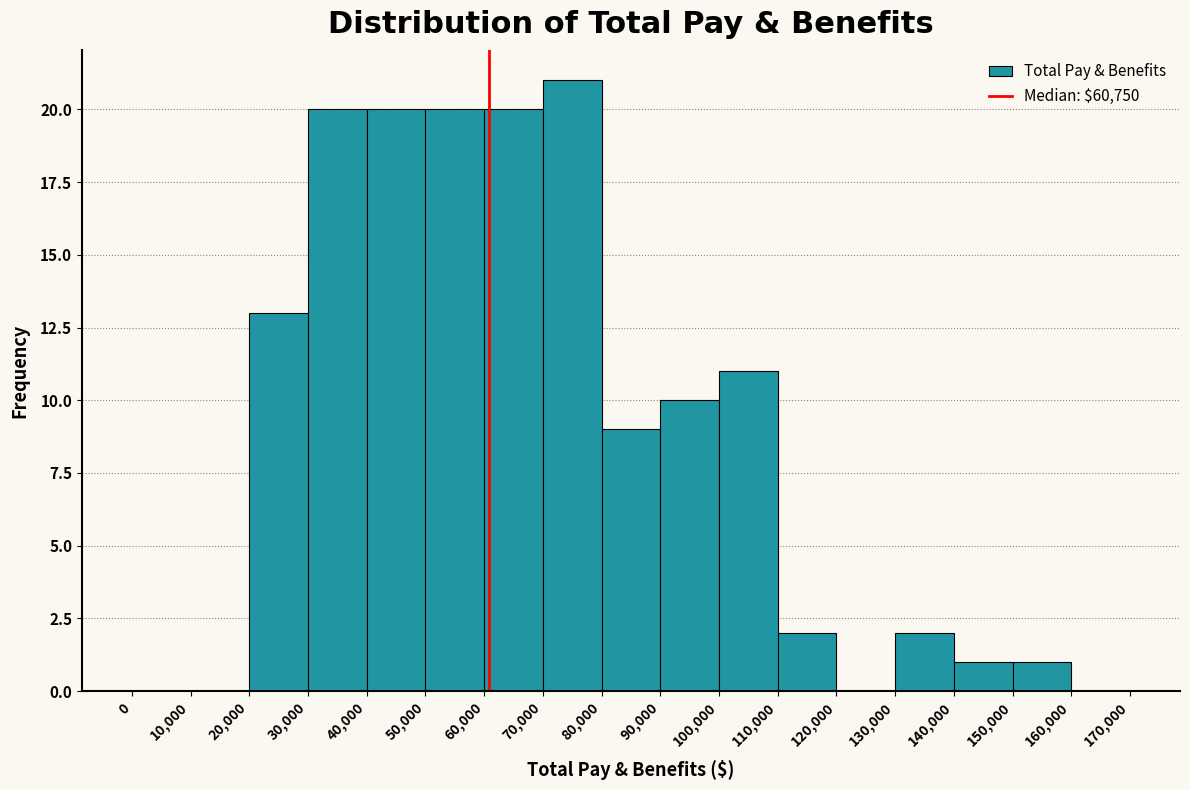

Reading left to right, transcribe this chart: for each bar, give the range it covers on the x-axis and its height. The values are not printed on the chart, so give them approximately, as read against the axis.

0 to 10,000: 0
10,000 to 20,000: 0
20,000 to 30,000: 13
30,000 to 40,000: 20
40,000 to 50,000: 20
50,000 to 60,000: 20
60,000 to 70,000: 20
70,000 to 80,000: 21
80,000 to 90,000: 9
90,000 to 100,000: 10
100,000 to 110,000: 11
110,000 to 120,000: 2
120,000 to 130,000: 0
130,000 to 140,000: 2
140,000 to 150,000: 1
150,000 to 160,000: 1
160,000 to 170,000: 0